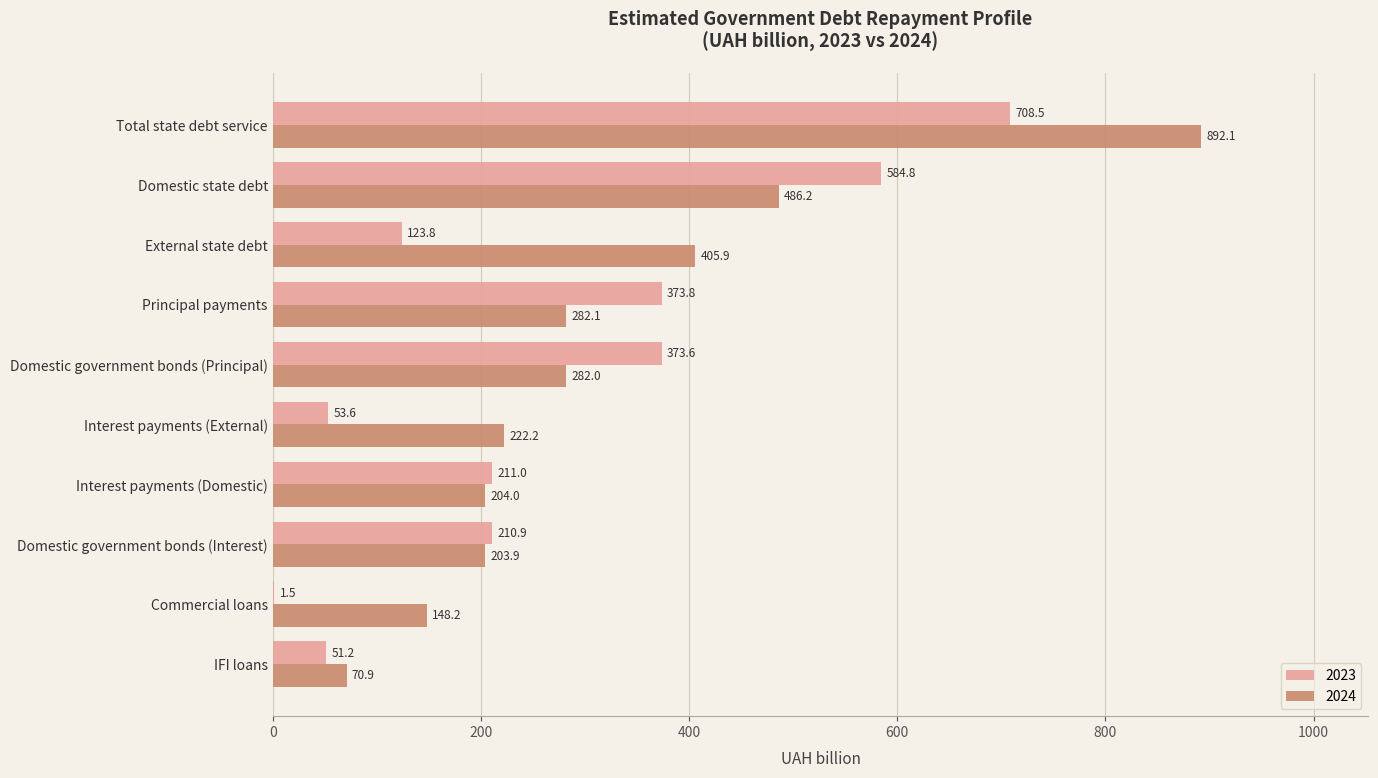

What value does the 2024 series have at Interest payments (Domestic)?

204.0